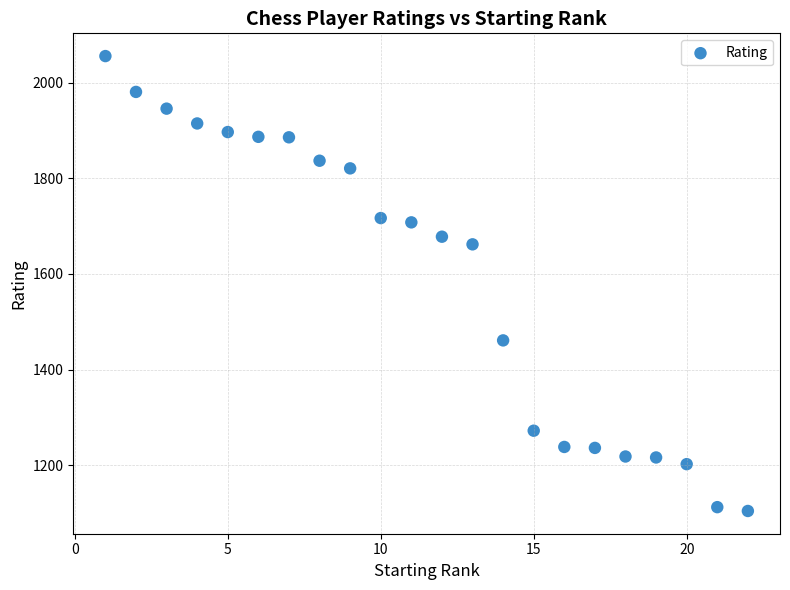

What is the range of X values (max minus min)?

21